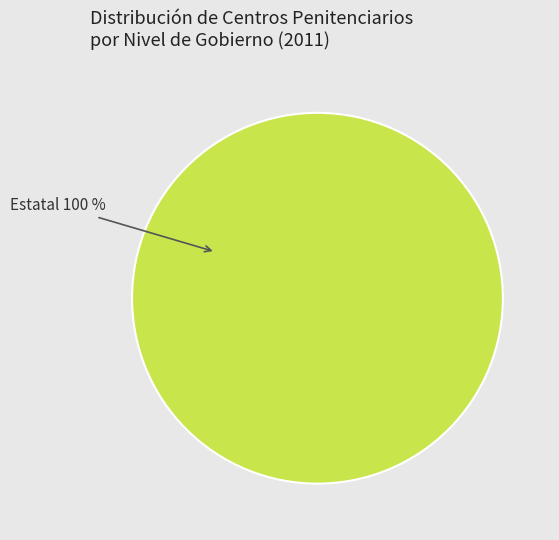

Is there a majority slice in this chart?

Yes